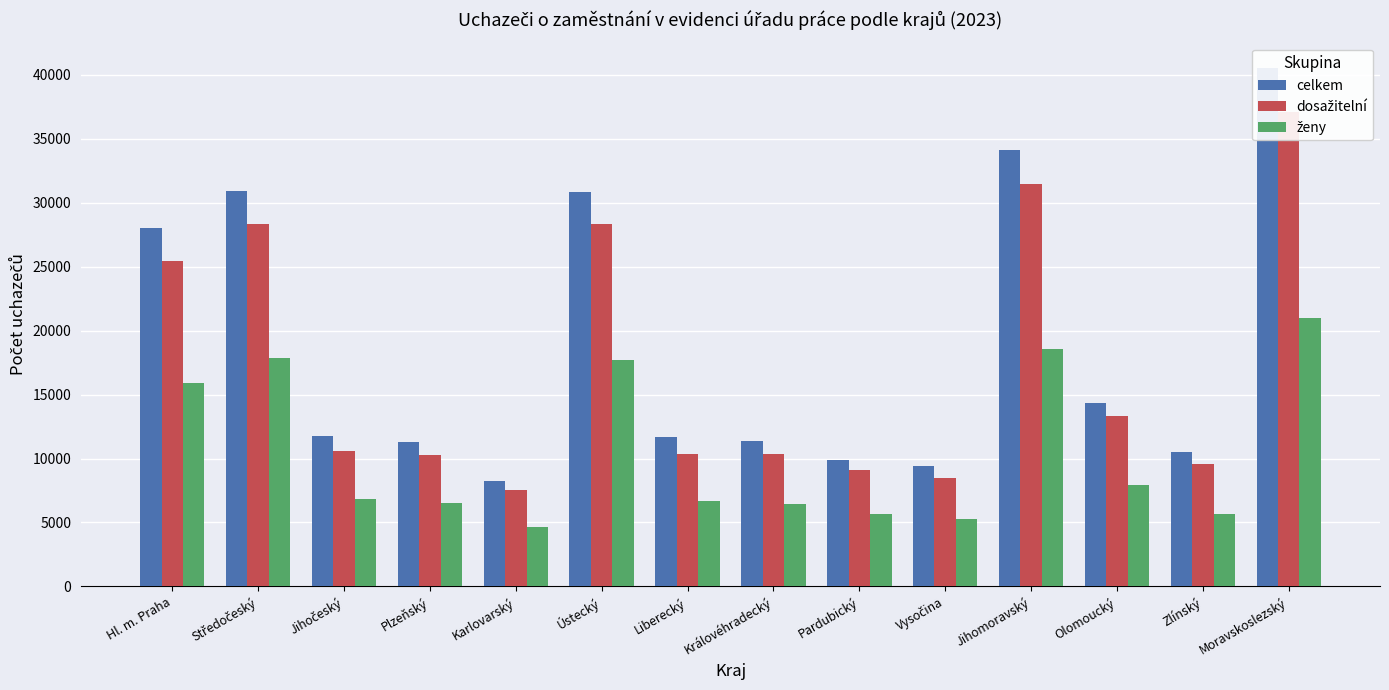

At which label does dosažitelní reach its peak?

Moravskoslezský